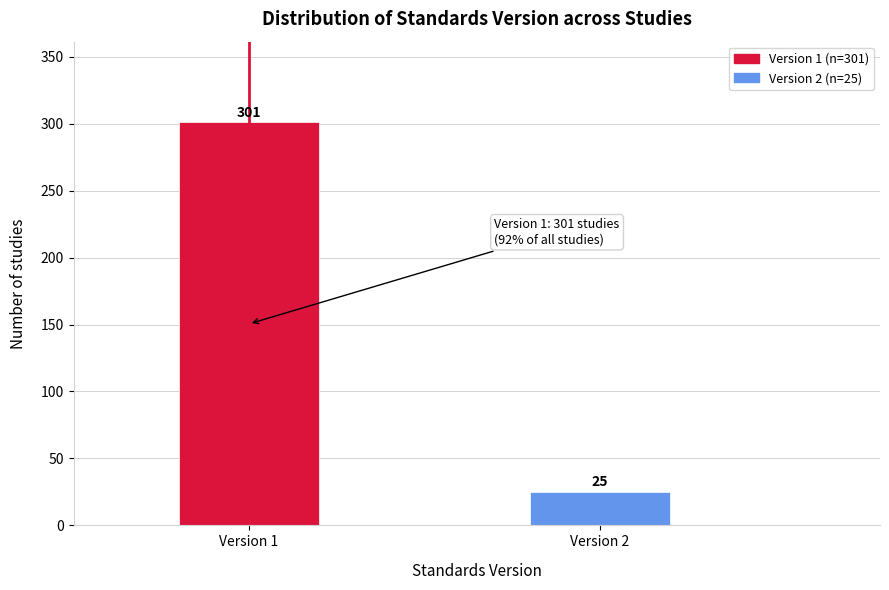

Reading right to left, transcribe all the data shown in this chart.

Version 2=25	Version 1=301